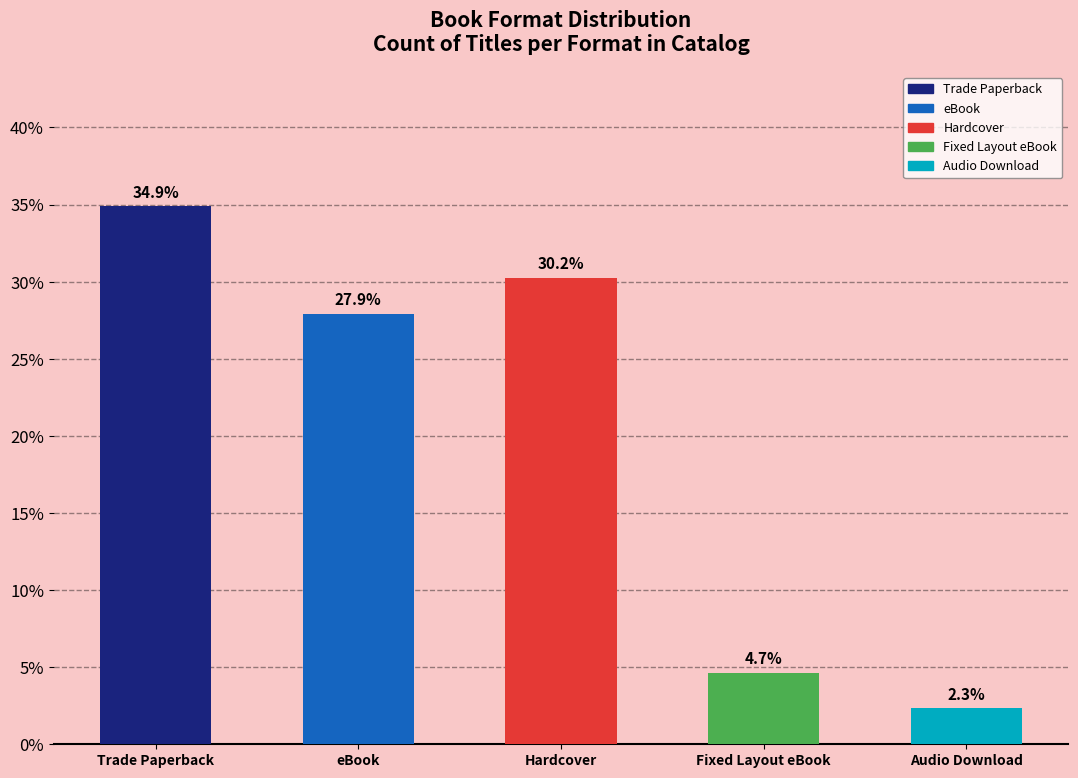

Reading left to right, extract all data points from this chart.

Trade Paperback=34.9	eBook=27.9	Hardcover=30.2	Fixed Layout eBook=4.7	Audio Download=2.3